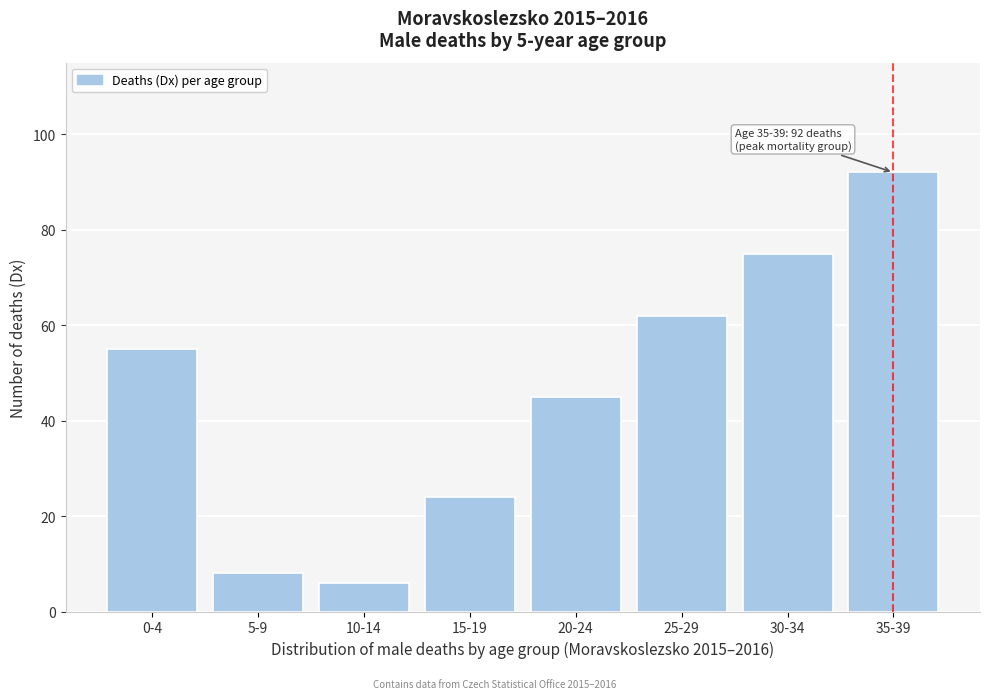

Reading right to left, list all the values displayed in this chart.

92	75	62	45	24	6	8	55